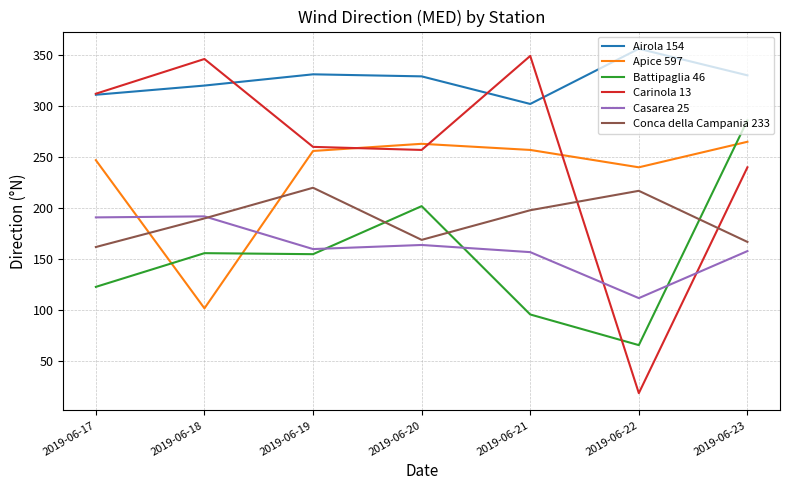

Which label corresponds to the smallest value in the chart?

2019-06-22